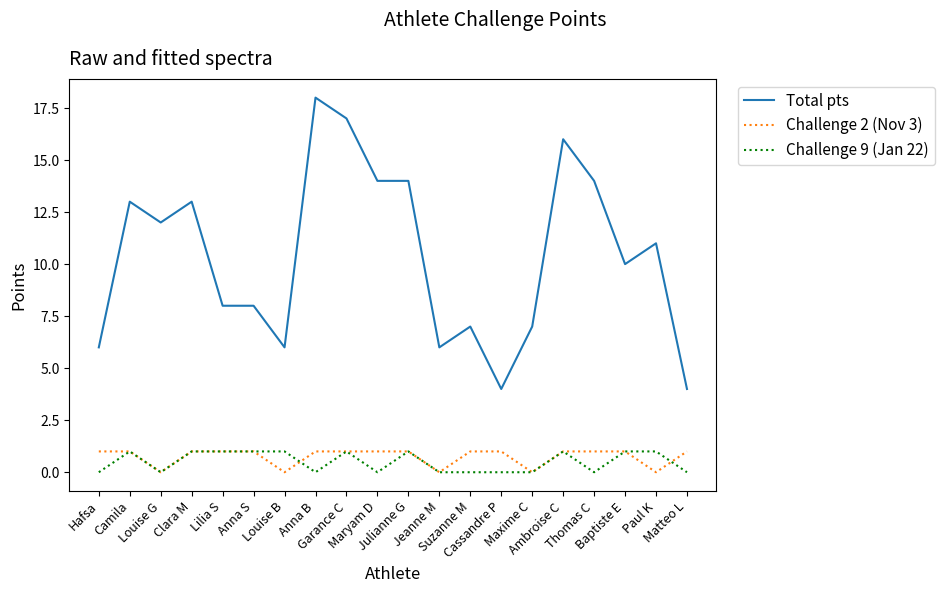

Reading left to right, what are all the values shown in this chart?

Total pts: Hafsa=6	Camila=13	Louise G=12	Clara M=13	Lilia S=8	Anna S=8	Louise B=6	Anna B=18	Garance C=17	Maryam D=14	Julianne G=14	Jeanne M=6	Suzanne M=7	Cassandre P=4	Maxime C=7	Ambroise C=16	Thomas C=14	Baptiste E=10	Paul K=11	Matteo L=4
Challenge 2 (Nov 3): Hafsa=1	Camila=1	Louise G=0	Clara M=1	Lilia S=1	Anna S=1	Louise B=0	Anna B=1	Garance C=1	Maryam D=1	Julianne G=1	Jeanne M=0	Suzanne M=1	Cassandre P=1	Maxime C=0	Ambroise C=1	Thomas C=1	Baptiste E=1	Paul K=0	Matteo L=1
Challenge 9 (Jan 22): Hafsa=0	Camila=1	Louise G=0	Clara M=1	Lilia S=1	Anna S=1	Louise B=1	Anna B=0	Garance C=1	Maryam D=0	Julianne G=1	Jeanne M=0	Suzanne M=0	Cassandre P=0	Maxime C=0	Ambroise C=1	Thomas C=0	Baptiste E=1	Paul K=1	Matteo L=0